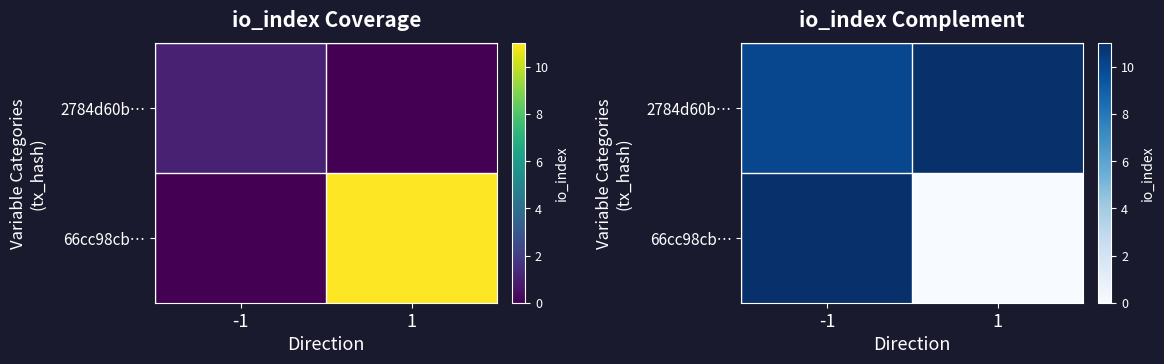

Is the value of 66cc98cb… at 1 greater than the value of 2784d60b… at -1?

No